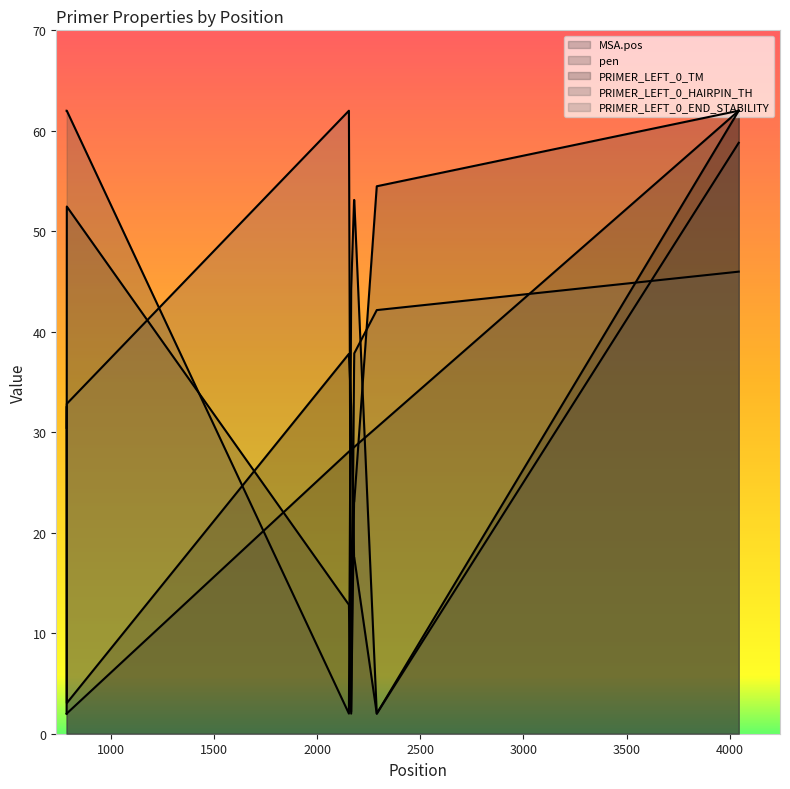

What is the value of the PRIMER_LEFT_0_TM point at the 4th from the left?

32.6